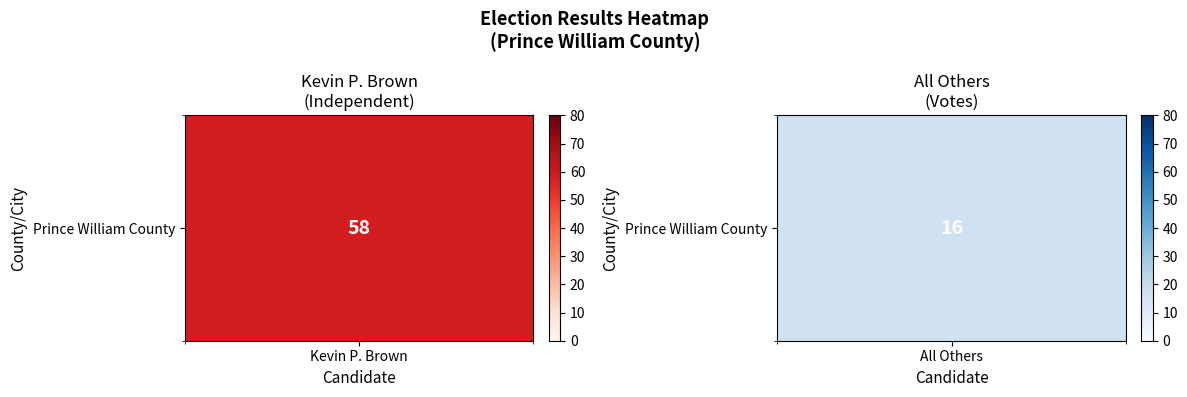

The chart shows a value of 7 at 1. True or false?

False